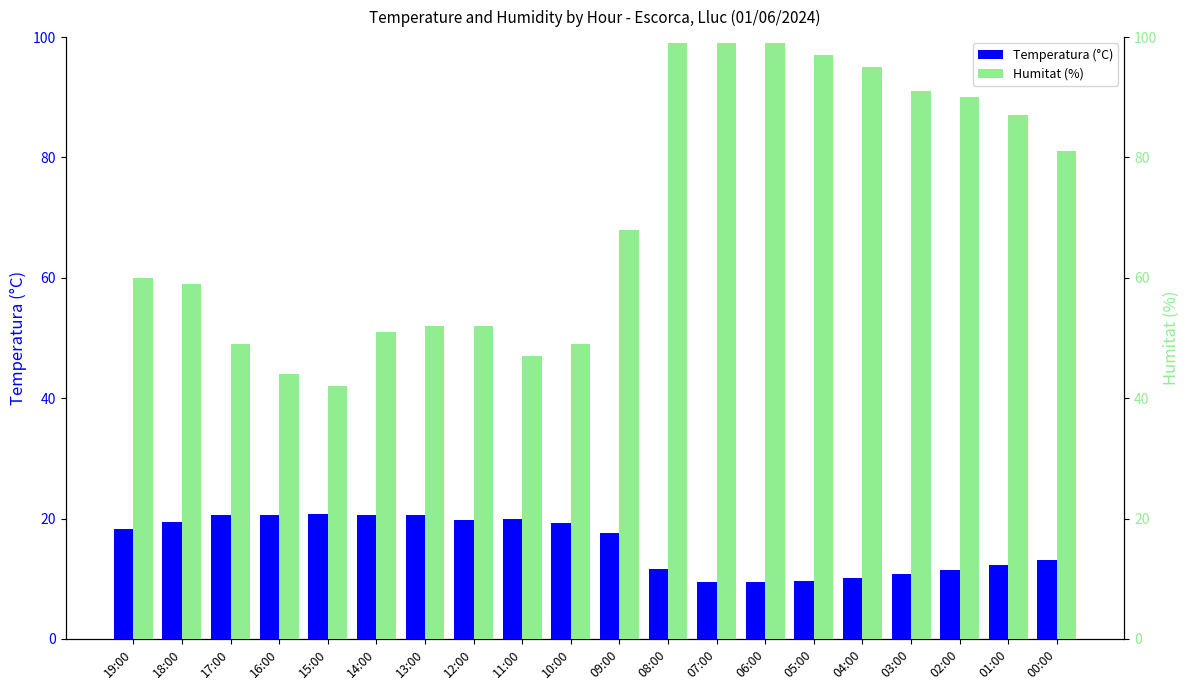

Which category has the lowest value in the Humitat (%) series?

15:00